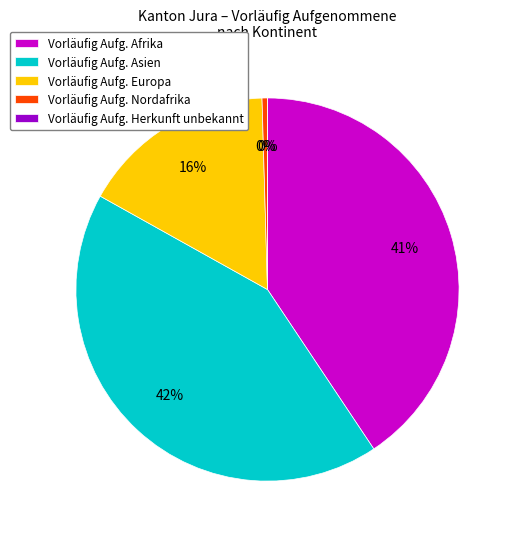

To the nearest percent, what percentage of the pie is Europa?

16%